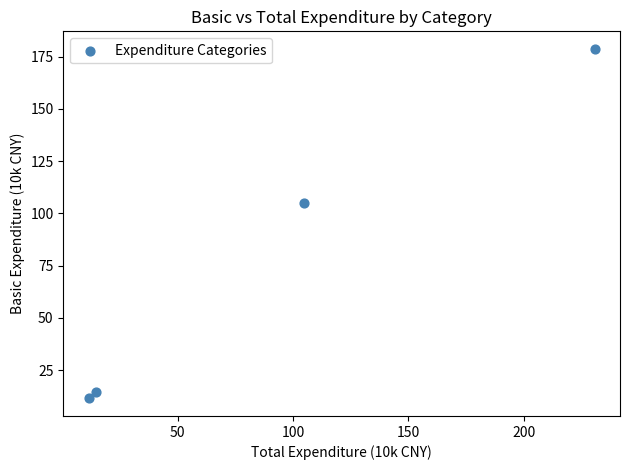

What Y value in the scatter plot is closest to 95?

104.9